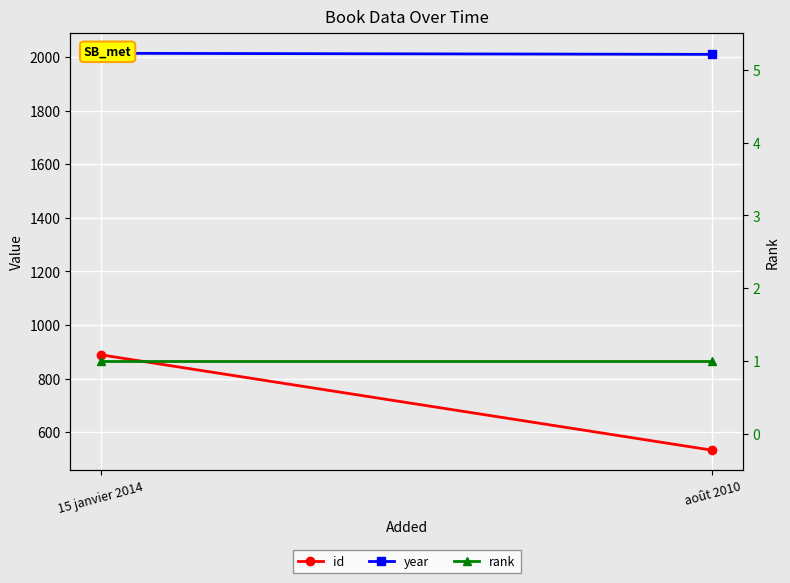

What is the difference between the id values at août 2010 and 15 janvier 2014?

356